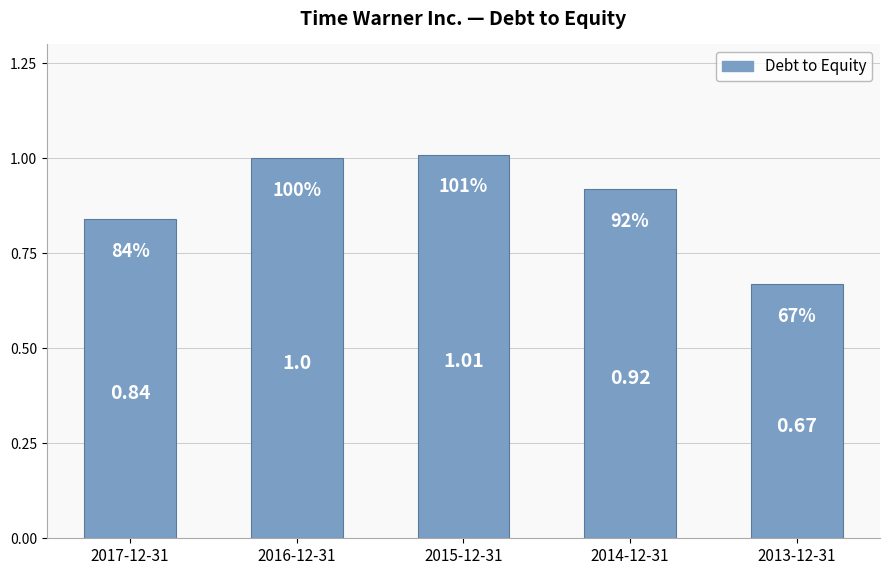

Is it true that the value at 2017-12-31 is 0.5?

False